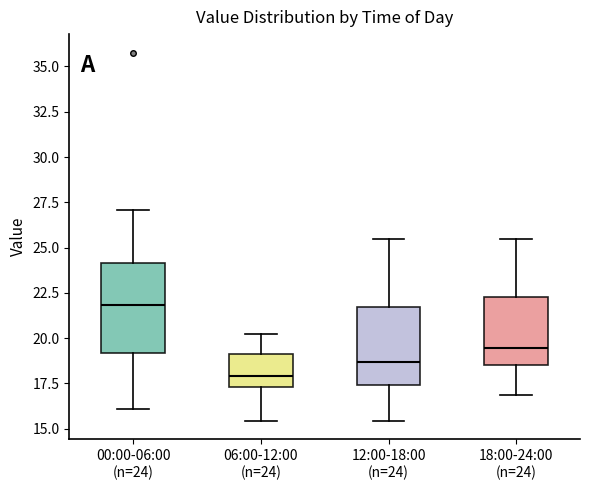

Reading left to right, read every box against the y-axis: the position of its median line, the range the box covers, and the ends of its whiskers. The values are not printed on the chart, so give them approximately, as read against the axis.

00:00-06:00 (n=24): median 22.0, box 19.0 to 24.0, whiskers 16.0 to 27.0
06:00-12:00 (n=24): median 18.0, box 17.5 to 19.0, whiskers 15.5 to 20.0
12:00-18:00 (n=24): median 18.5, box 17.5 to 21.5, whiskers 15.5 to 25.5
18:00-24:00 (n=24): median 19.5, box 18.5 to 22.5, whiskers 17.0 to 25.5